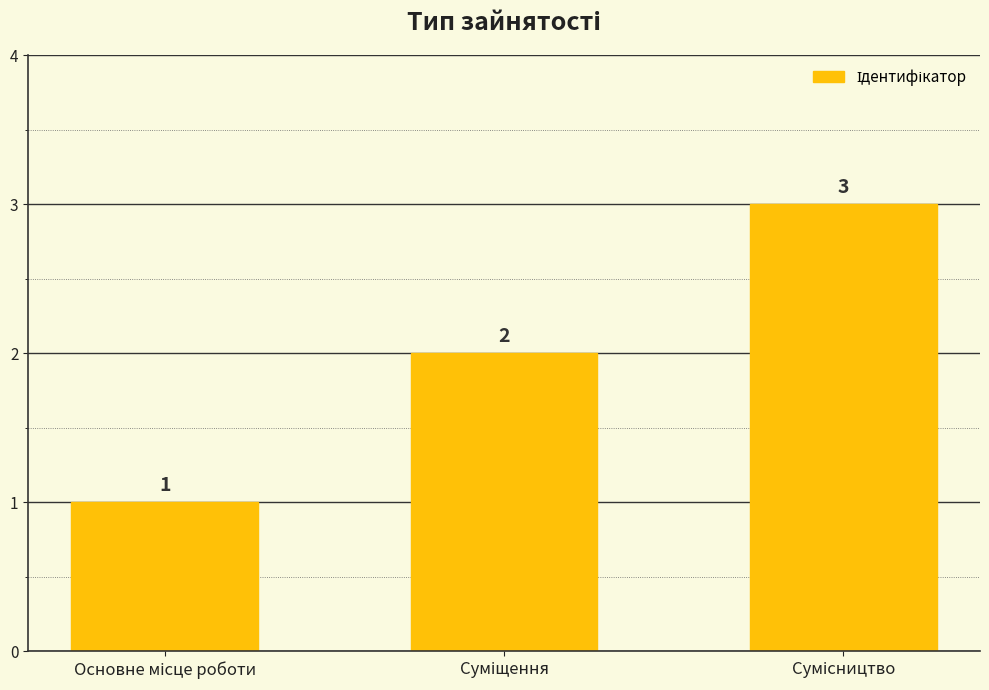

What is the value of the 3rd bar from the left?

3